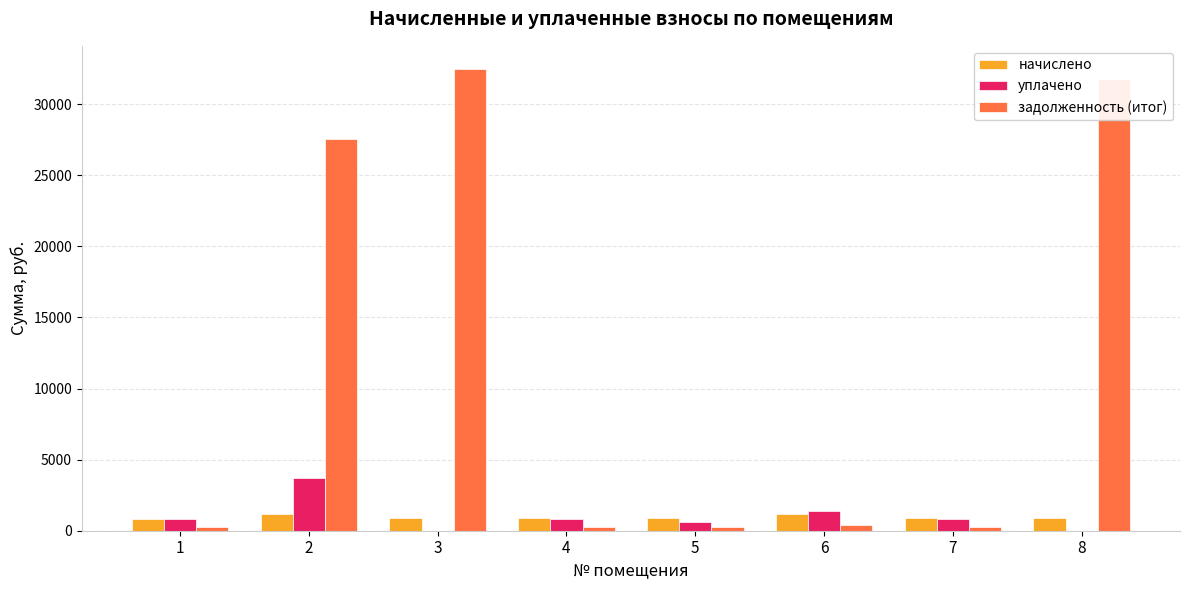

The value of задолженность (итог) at 3 is 13710.4. True or false?

False